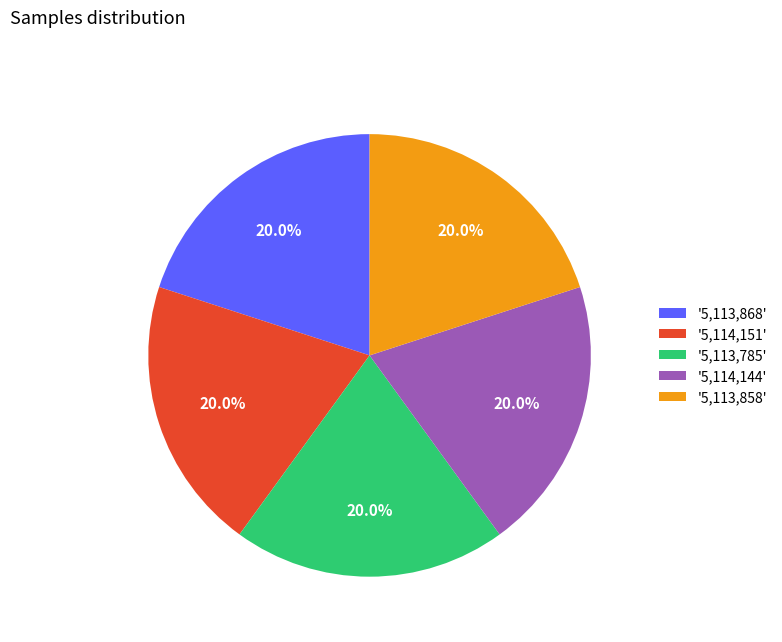

What percentage do '5,113,785' and '5,114,144' together represent?

40.0%